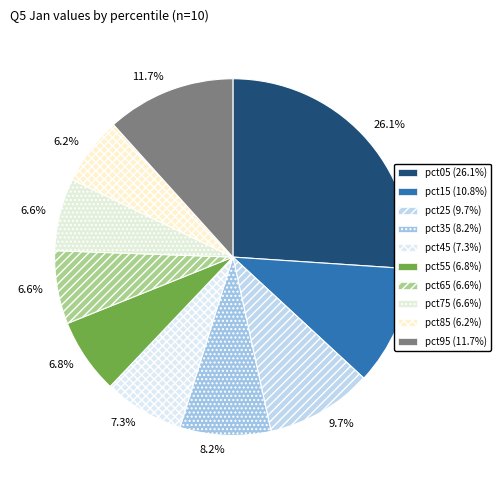

Rank the categories by value from lowest to highest.

pct85, pct75, pct65, pct55, pct45, pct35, pct25, pct15, pct95, pct05